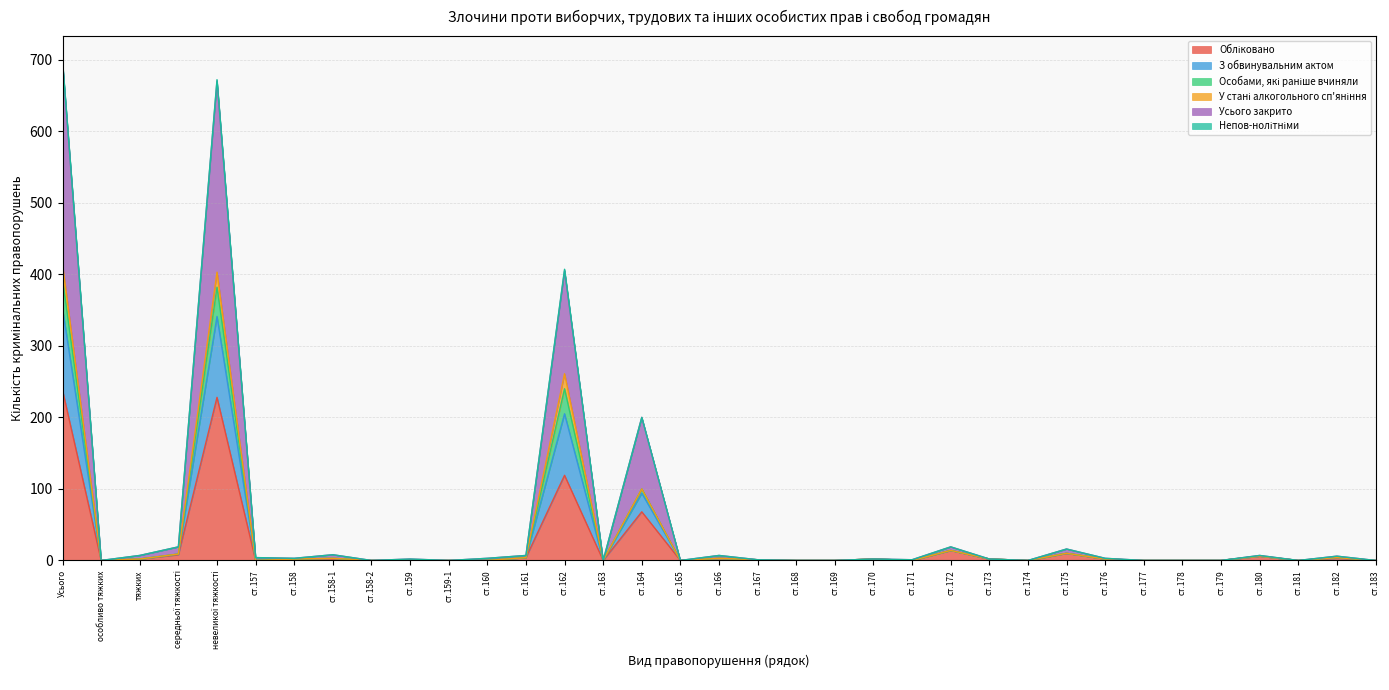

Does the chart have visible grid lines?

Yes